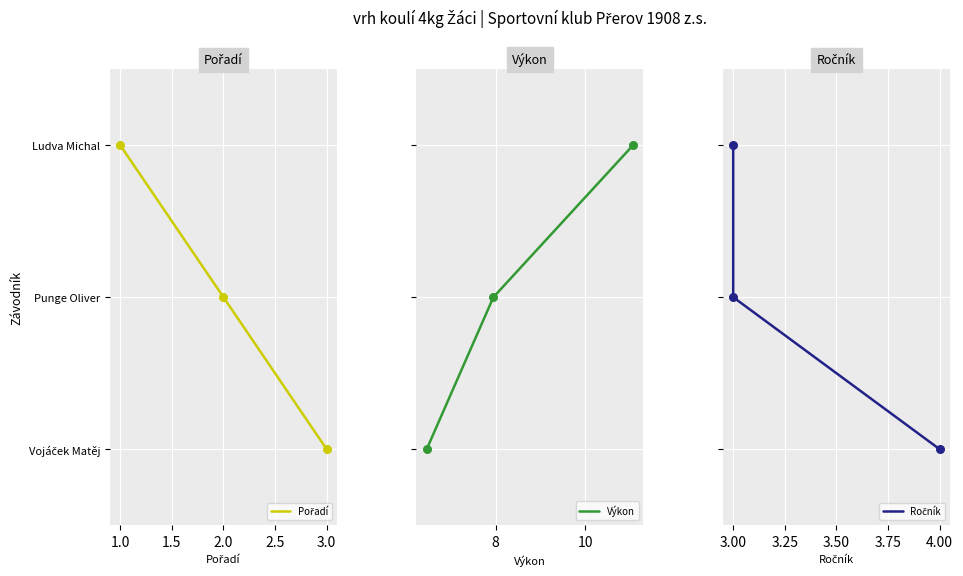

What are all the series names shown in the legend?

Pořadí, Výkon, Ročník